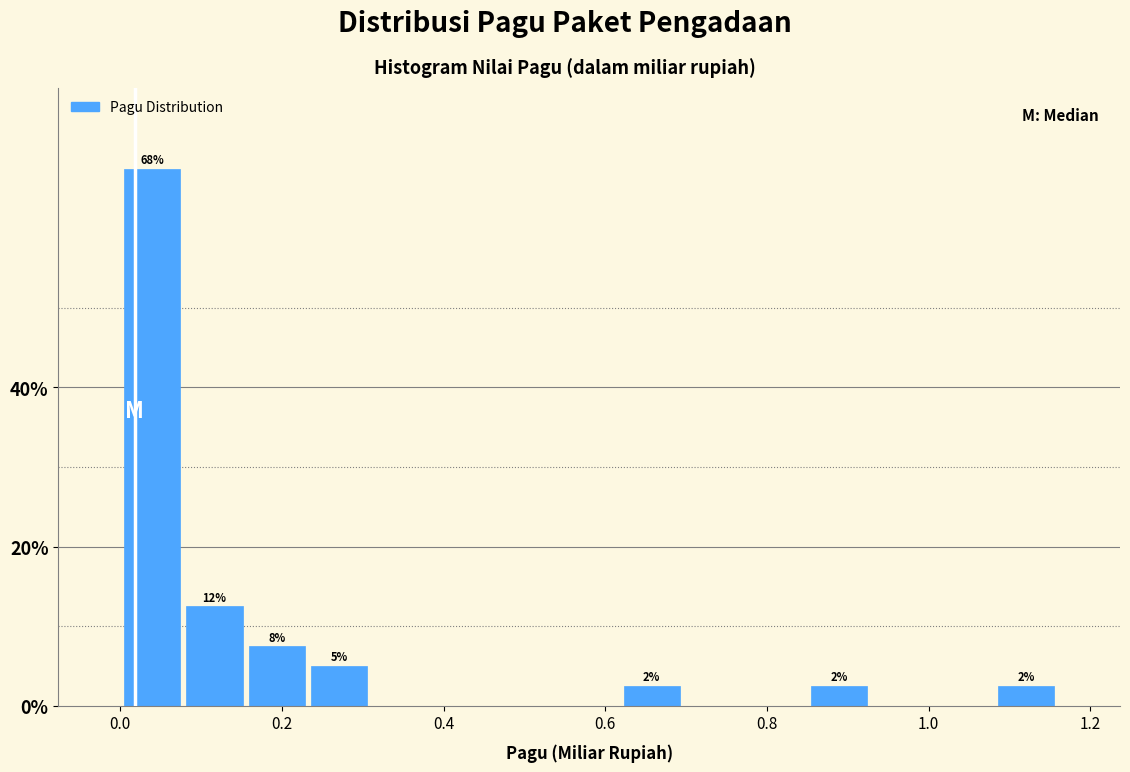

Read against the x-axis, roughly where is the centre of the tallest bar?

0.04